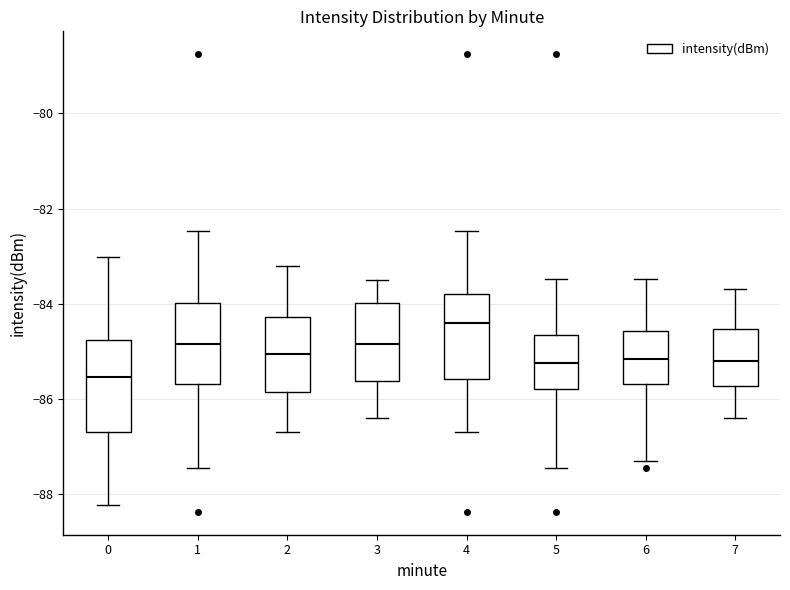

Reading left to right, transcribe this box plot: for each box, give where its median line is, the range the box spans, and where its two whiskers end, as read against the y-axis. The values are not printed on the chart, so give them approximately, as read against the axis.

0: median -85.6, box -86.6 to -84.8, whiskers -88.2 to -83.0
1: median -84.8, box -85.6 to -84.0, whiskers -87.4 to -82.4
2: median -85.0, box -85.8 to -84.2, whiskers -86.6 to -83.2
3: median -84.8, box -85.6 to -84.0, whiskers -86.4 to -83.4
4: median -84.4, box -85.6 to -83.8, whiskers -86.6 to -82.4
5: median -85.2, box -85.8 to -84.6, whiskers -87.4 to -83.4
6: median -85.2, box -85.6 to -84.6, whiskers -87.4 to -83.4
7: median -85.2, box -85.8 to -84.6, whiskers -86.4 to -83.6